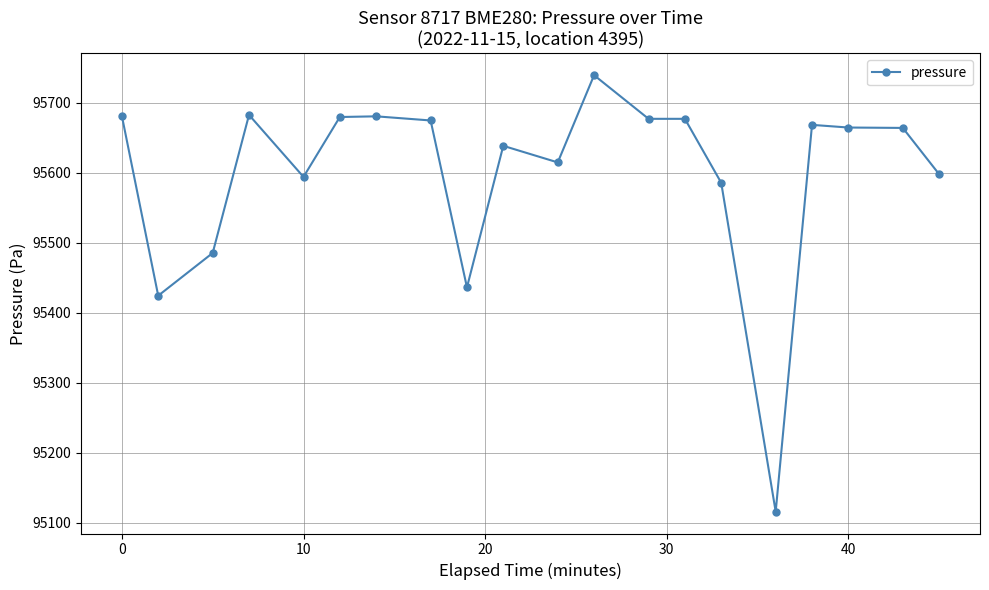

What is the value of the 6th point from the left?

95679.7